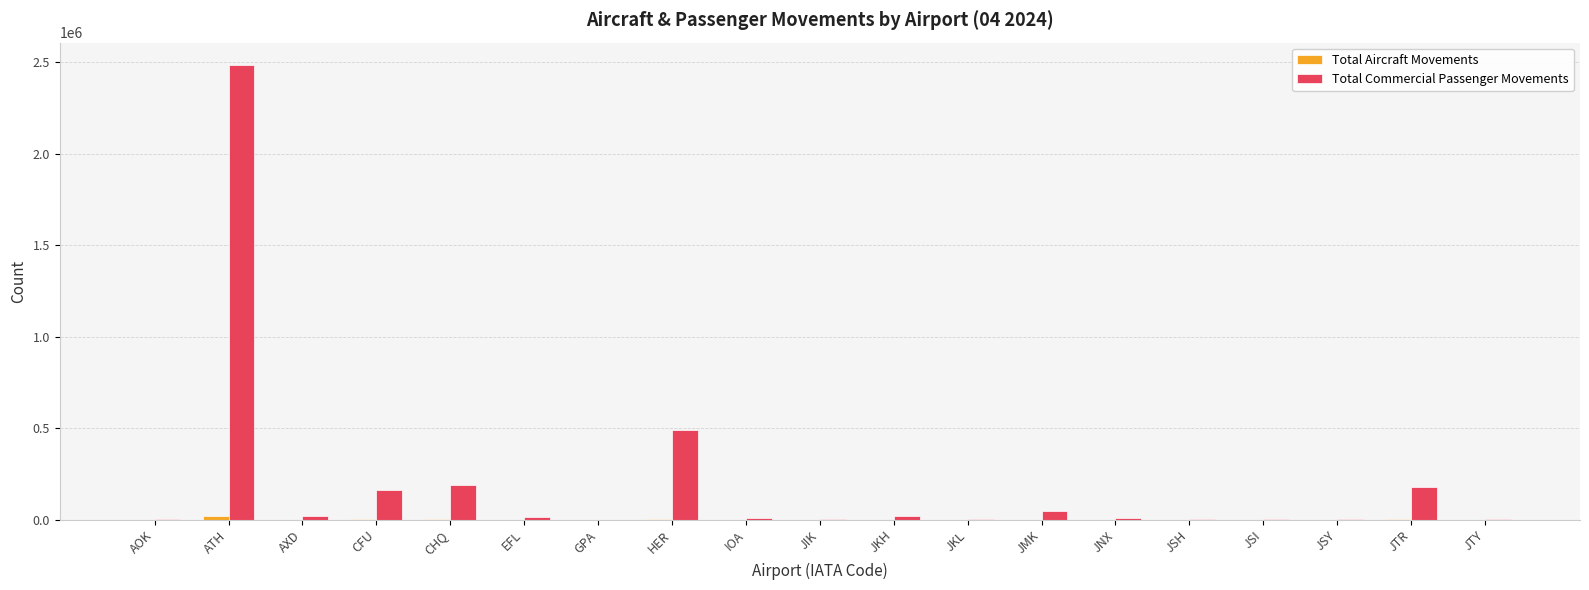

Where does the Total Commercial Passenger Movements series first go above 10141?

ATH